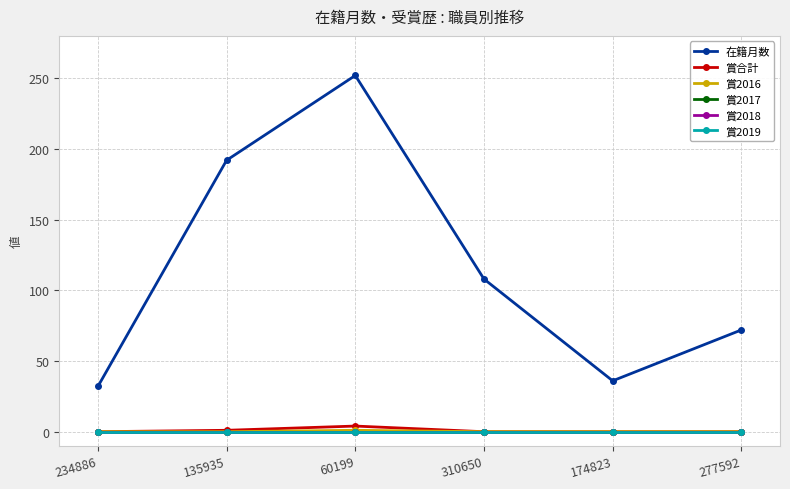

Does the chart have visible grid lines?

Yes